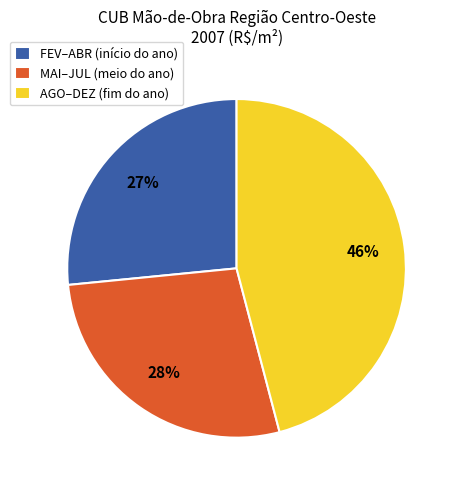

To the nearest percent, what percentage of the pie is AGO–DEZ (fim do ano)?

46%